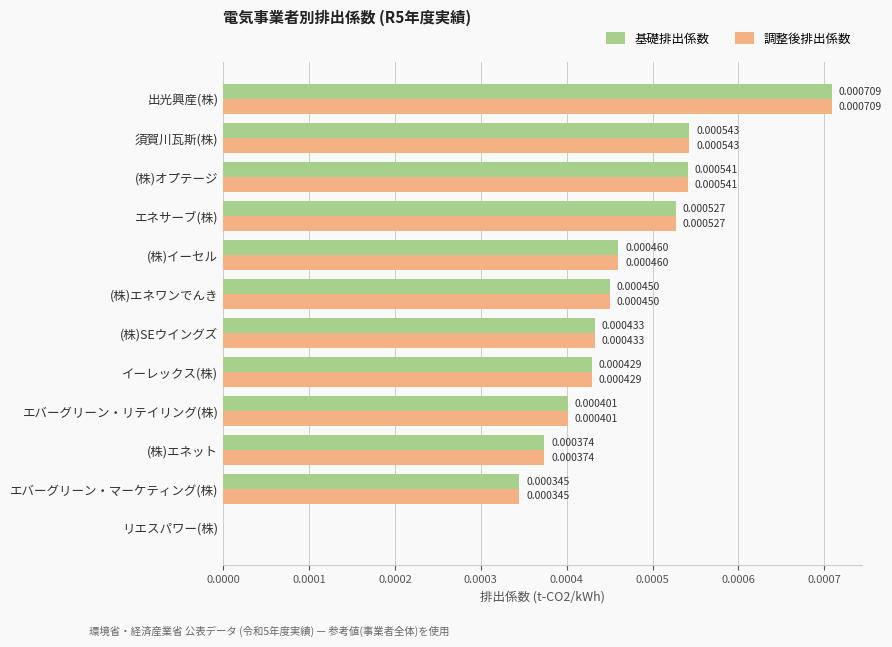

At which label does 基礎排出係数 reach its peak?

出光興産(株)